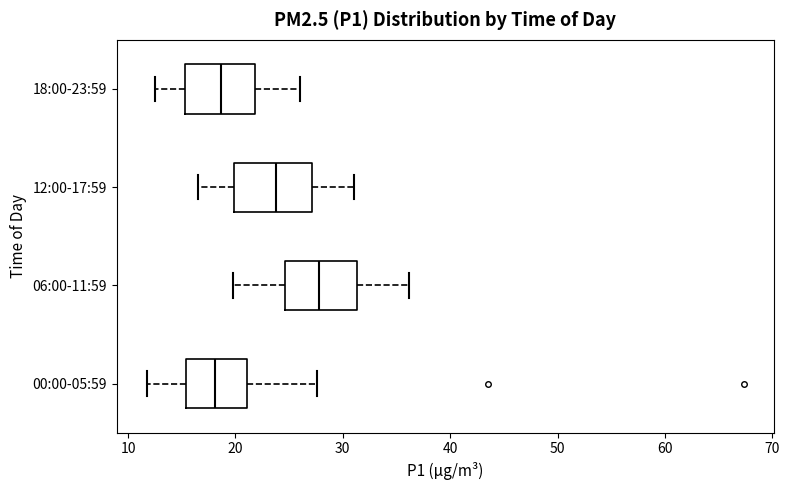

Reading bottom to top, transcribe this box plot: for each box, give where its median line is, the range the box spans, and where its two whiskers end, as read against the x-axis. The values are not printed on the chart, so give them approximately, as read against the axis.

00:00-05:59: median 18, box 15 to 21, whiskers 12 to 28
06:00-11:59: median 28, box 25 to 31, whiskers 20 to 36
12:00-17:59: median 24, box 20 to 27, whiskers 17 to 31
18:00-23:59: median 19, box 15 to 22, whiskers 13 to 26